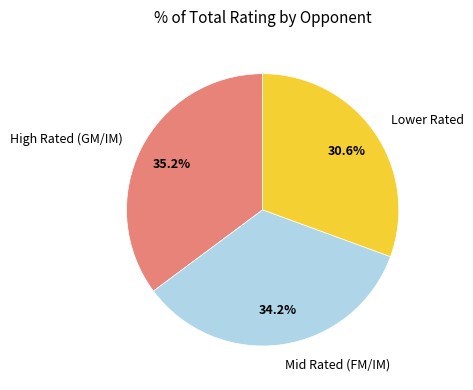

Rank the categories by value from highest to lowest.

High Rated (GM/IM), Mid Rated (FM/IM), Lower Rated